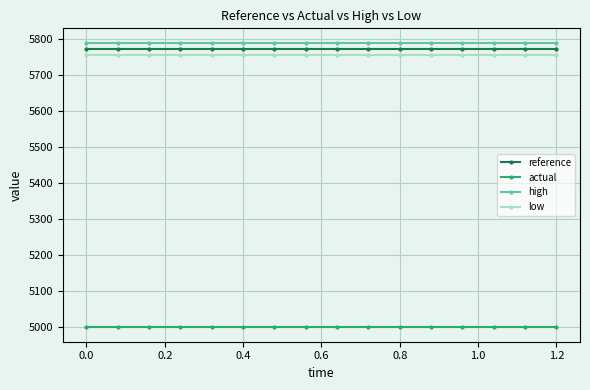

What is the smallest value displayed?

5000.0